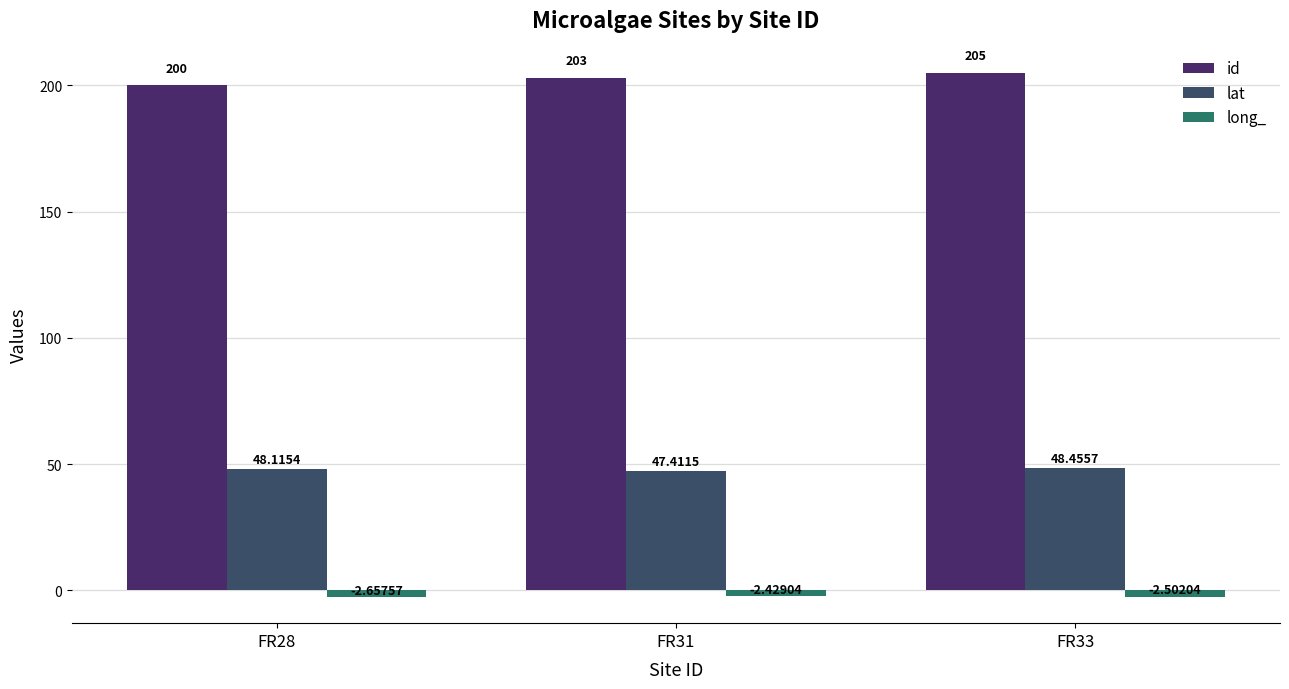

At FR28, list the series in order from smallest to largest.

long_, lat, id